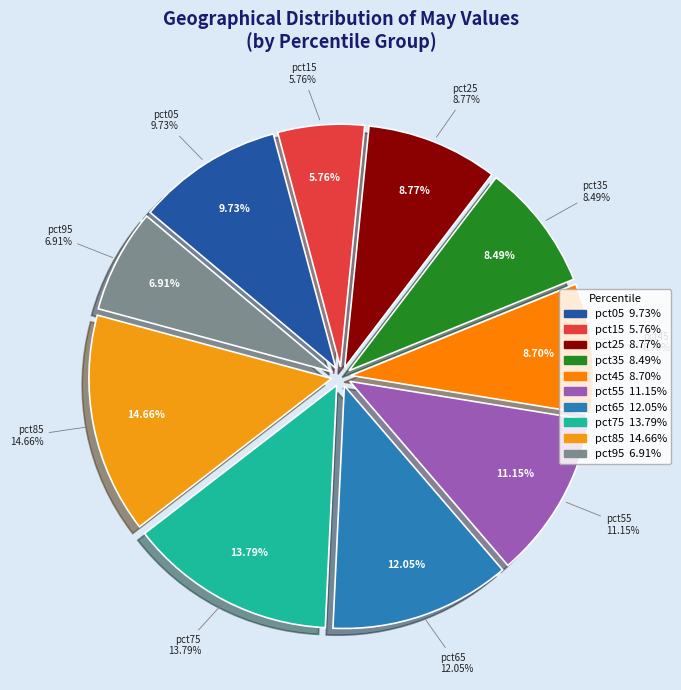

Which slice is the smallest?

pct15